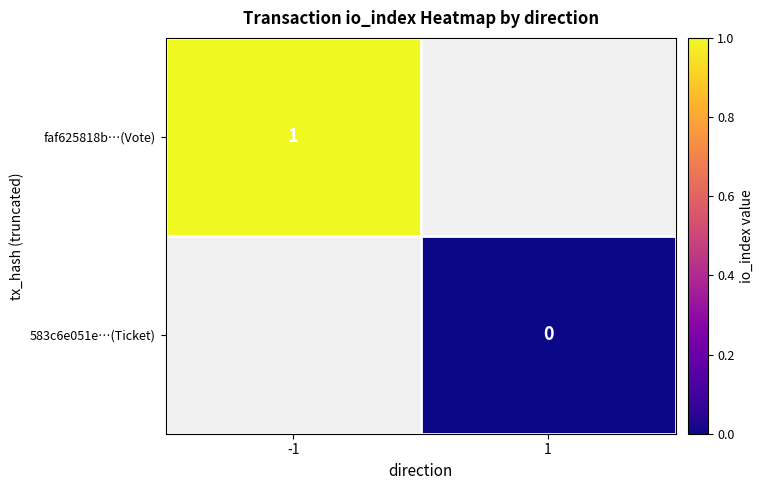

Is it true that faf625818b…(Vote) equals 1 at -1?

True